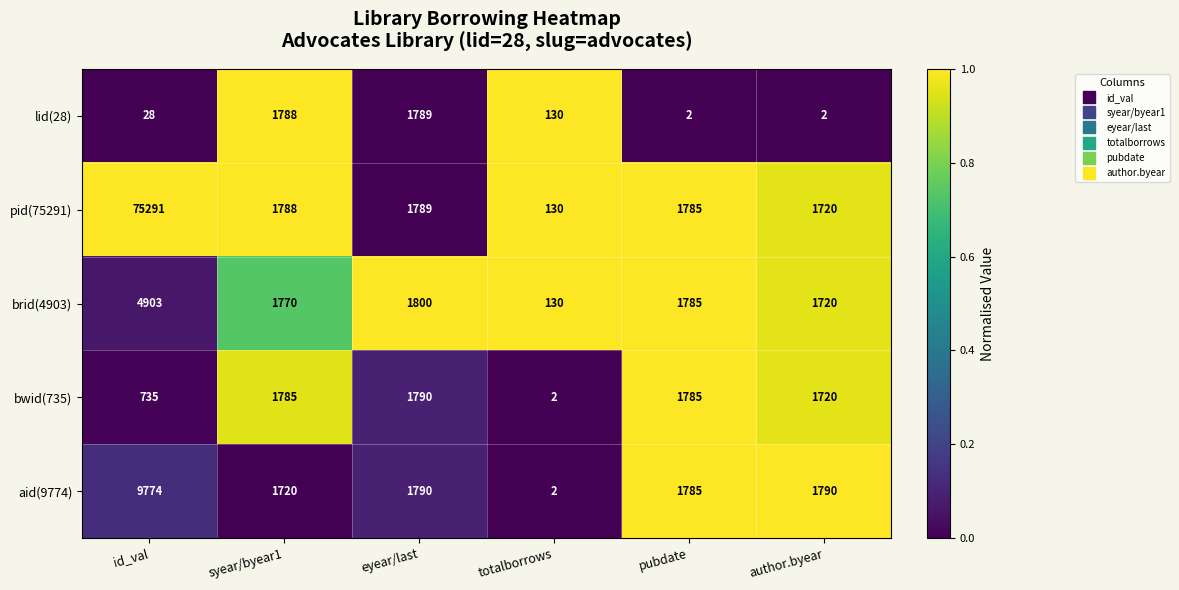

Which series has the largest range (max minus min)?

pid(75291)